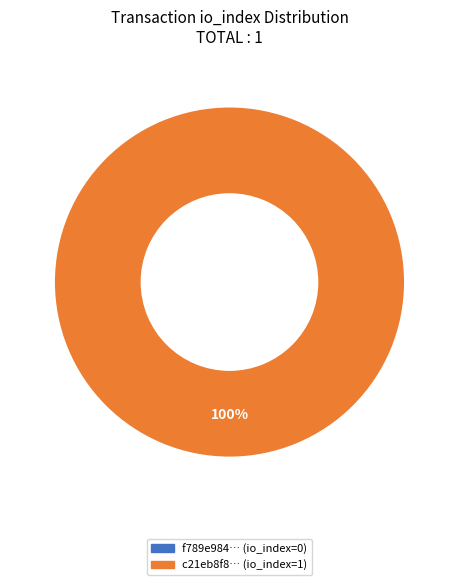

Between direction=1 (io_index=1) and direction=-1 (io_index=0), which is larger?

direction=1 (io_index=1)